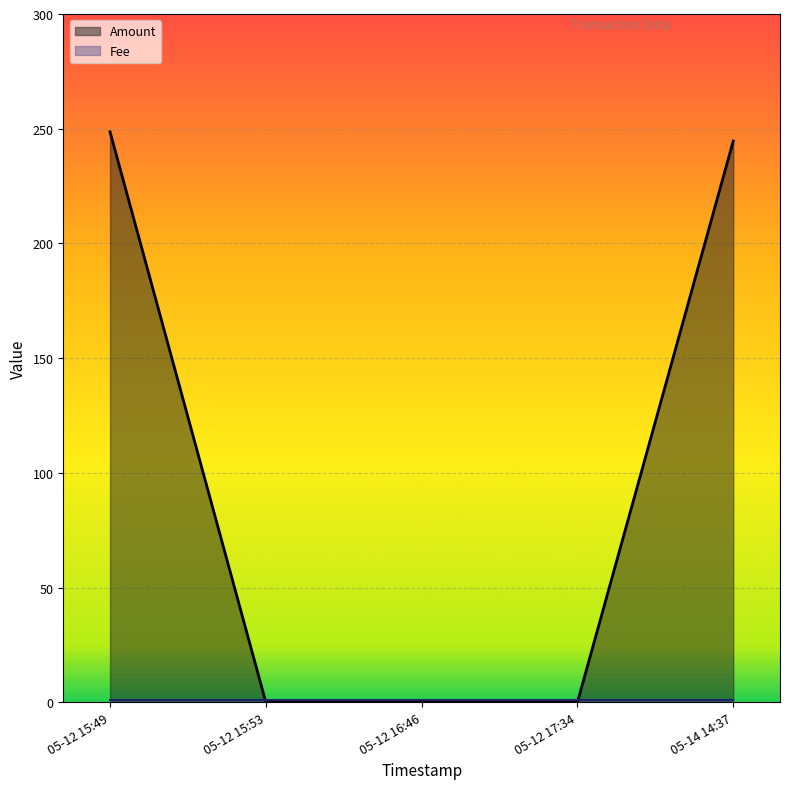

Does the chart display data point markers on the line(s)?

No